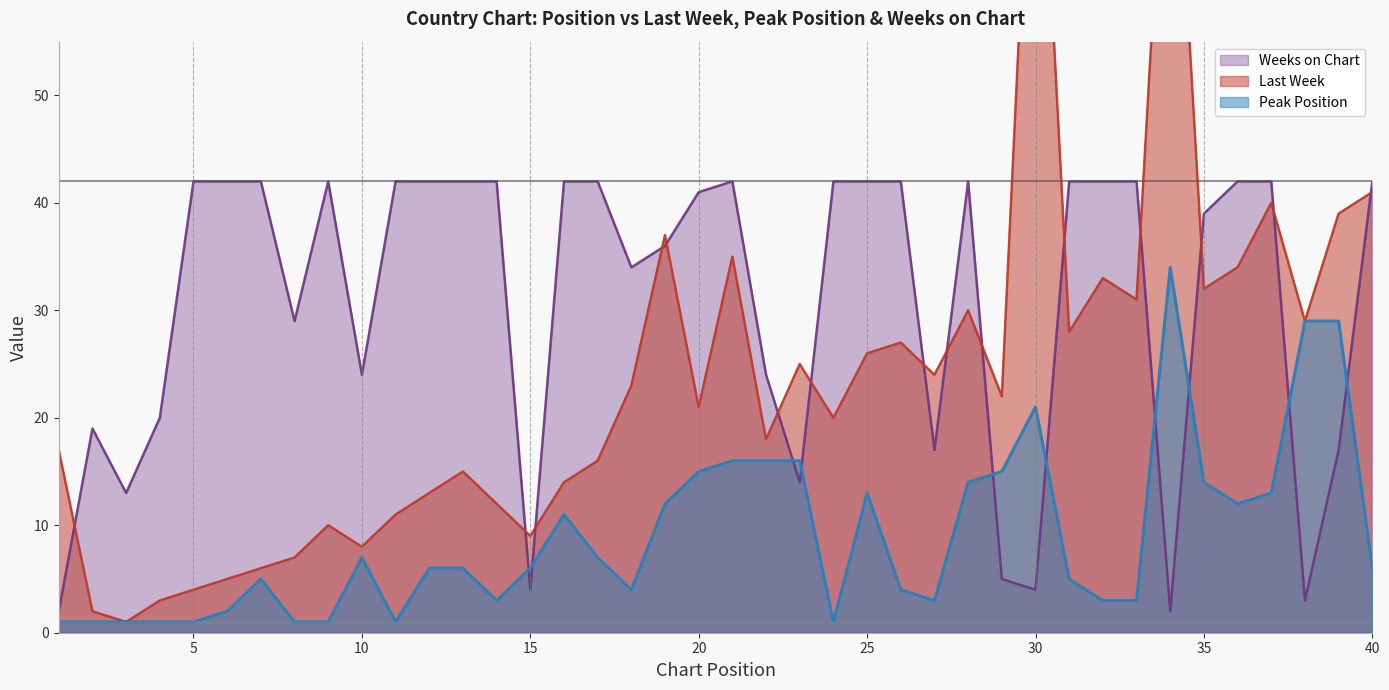

What is the difference between the maximum and minimum values in the Weeks on Chart series?

40